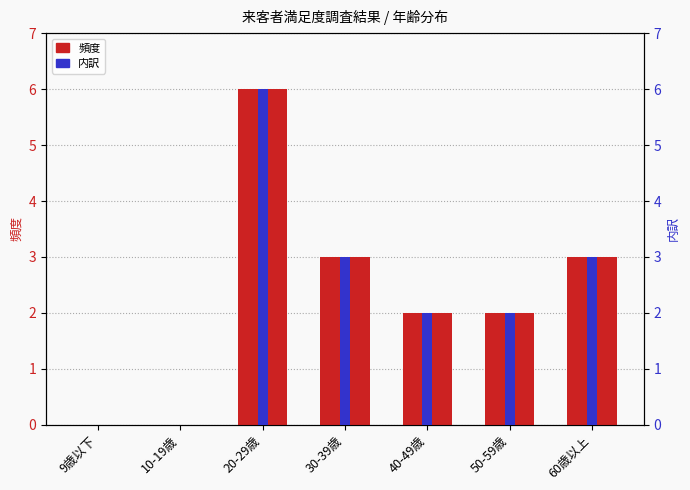

The 頻度 series shows 6 at 20-29歳. True or false?

True